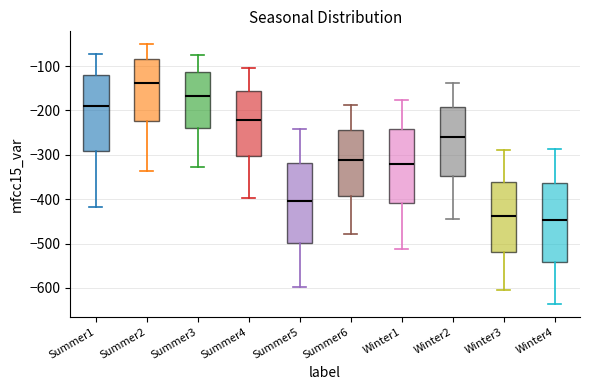

Reading left to right, transcribe this box plot: for each box, give where its median line is, the range the box spans, and where its two whiskers end, as read against the y-axis. The values are not printed on the chart, so give them approximately, as read against the axis.

Summer1: median -190, box -290 to -120, whiskers -420 to -70
Summer2: median -140, box -220 to -80, whiskers -340 to -50
Summer3: median -170, box -240 to -110, whiskers -330 to -80
Summer4: median -220, box -300 to -160, whiskers -400 to -110
Summer5: median -400, box -500 to -320, whiskers -600 to -240
Summer6: median -310, box -390 to -240, whiskers -480 to -190
Winter1: median -320, box -410 to -240, whiskers -510 to -180
Winter2: median -260, box -350 to -190, whiskers -440 to -140
Winter3: median -440, box -520 to -360, whiskers -610 to -290
Winter4: median -450, box -540 to -360, whiskers -640 to -290